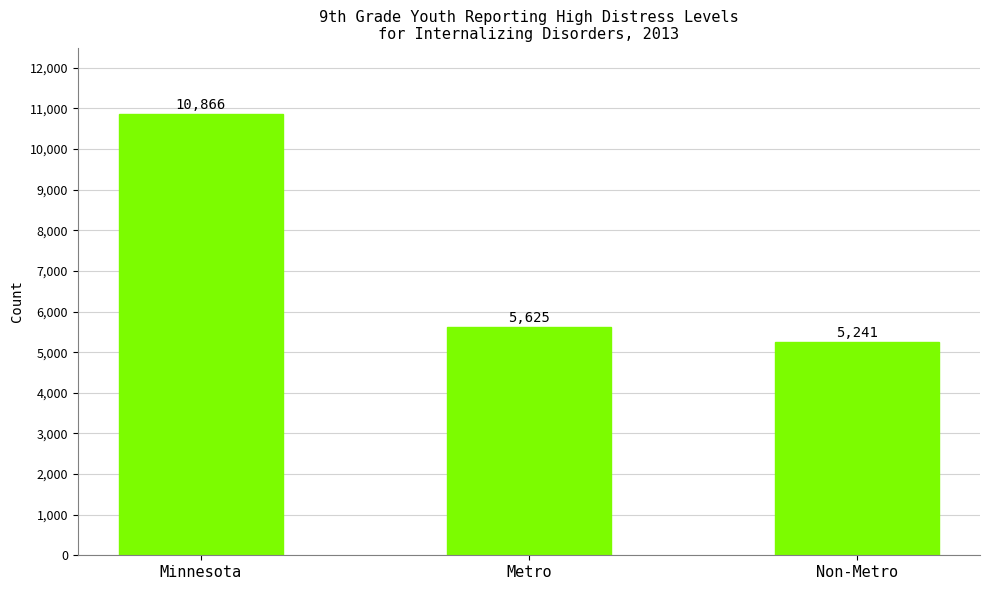

Reading left to right, transcribe all the data shown in this chart.

10866	5625	5241